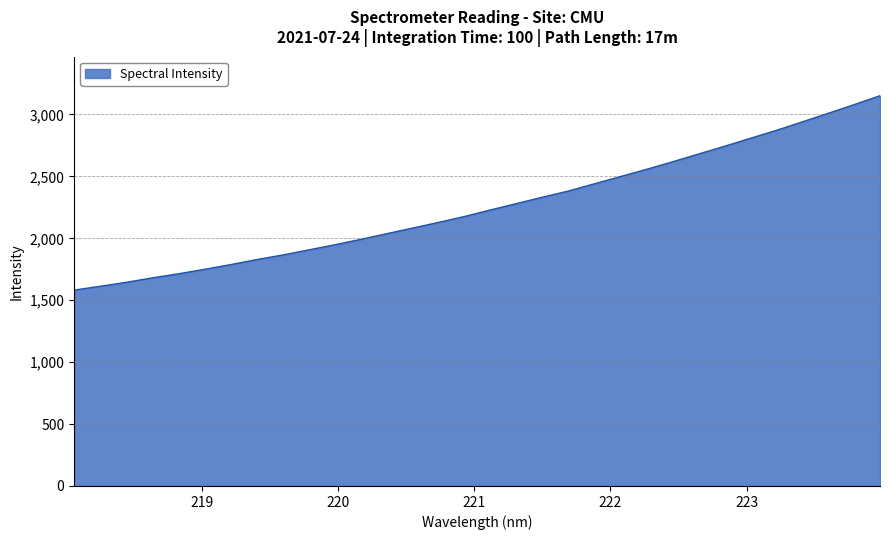

What is the sum of all values?

72343.2